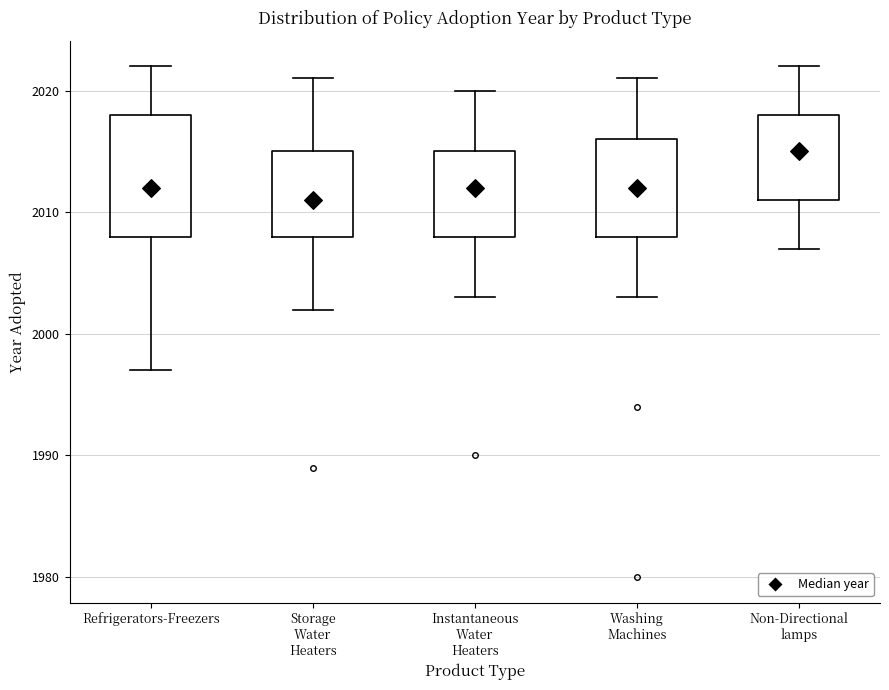

Reading left to right, read every box against the y-axis: the position of its median line, the range the box covers, and the ends of its whiskers. The values are not printed on the chart, so give them approximately, as read against the axis.

Refrigerators-Freezers: median 2012, box 2008 to 2018, whiskers 1997 to 2022
Storage Water Heaters: median 2011, box 2008 to 2015, whiskers 2002 to 2021
Instantaneous Water Heaters: median 2012, box 2008 to 2015, whiskers 2003 to 2020
Washing Machines: median 2012, box 2008 to 2016, whiskers 2003 to 2021
Non-Directional lamps: median 2015, box 2011 to 2018, whiskers 2007 to 2022